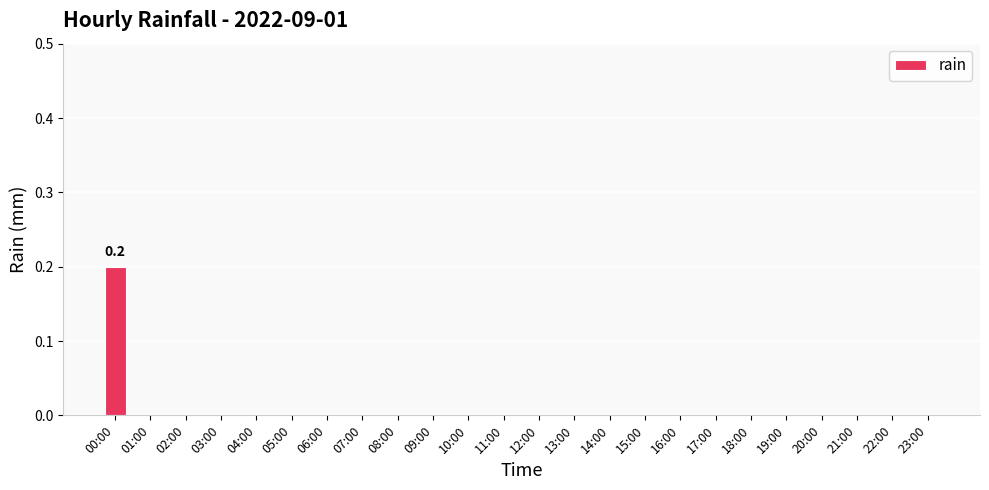

Which label corresponds to the largest value in the chart?

00:00